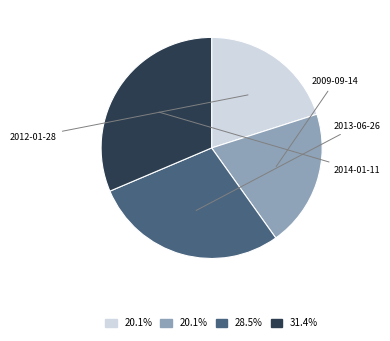

What is the largest slice in the pie chart?

2014-01-11